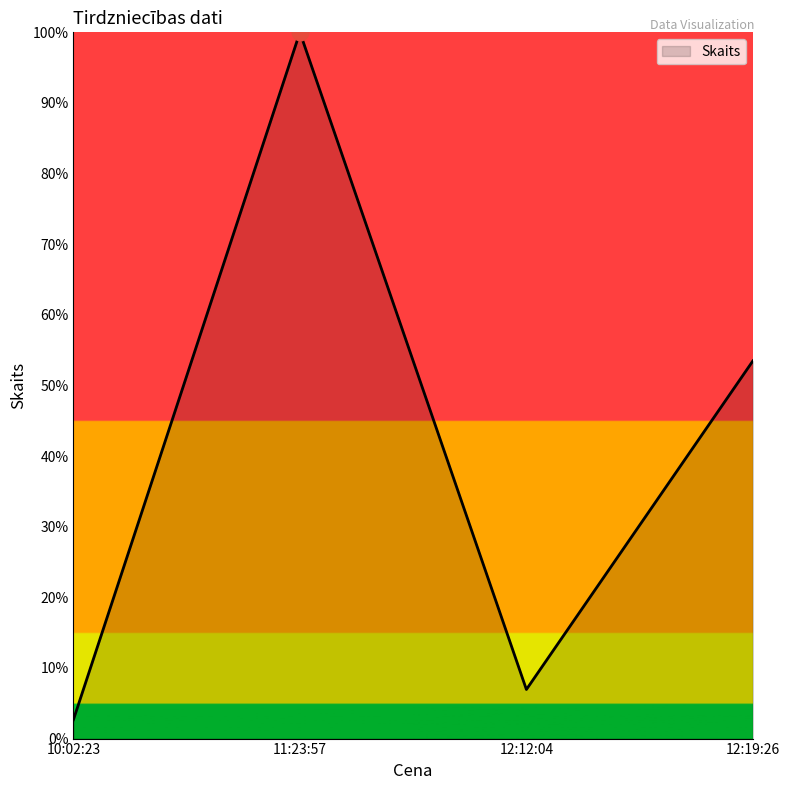

Rank the categories by value from highest to lowest.

11:23:57, 12:19:26, 12:12:04, 10:02:23